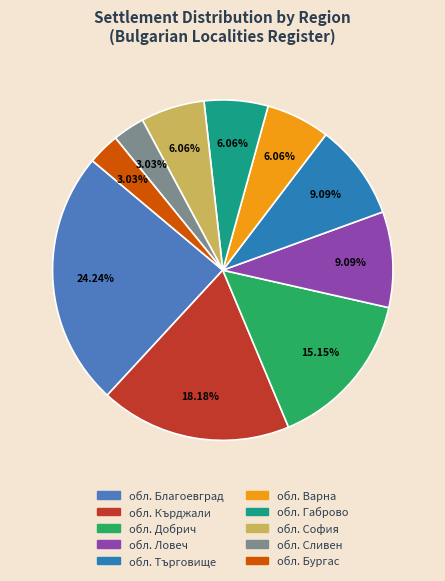

True or false: обл. София accounts for 27% of the total.

False